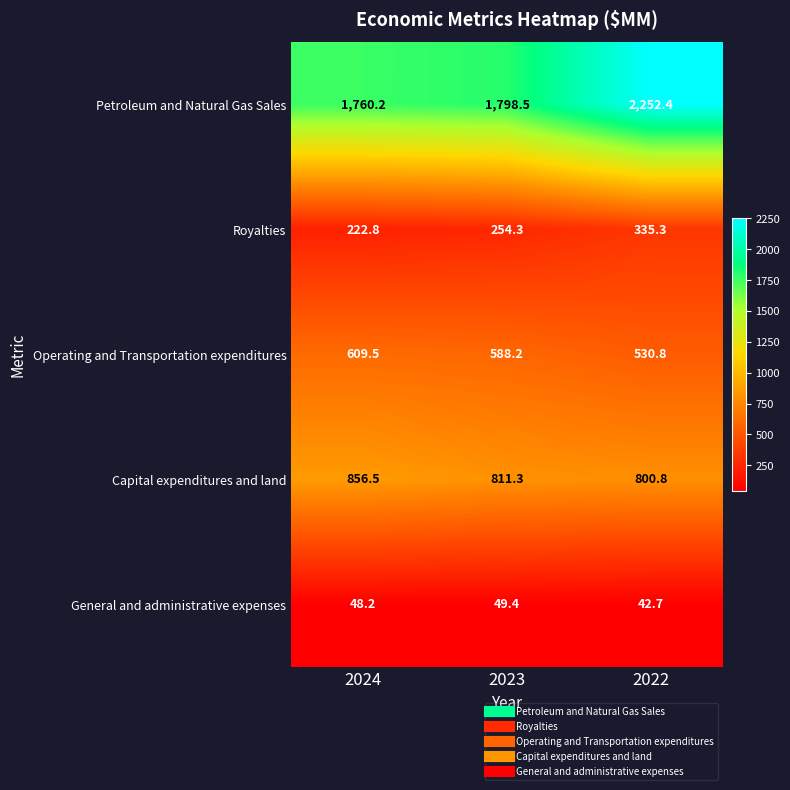

What is the minimum value for Operating and Transportation expenditures?

530.8